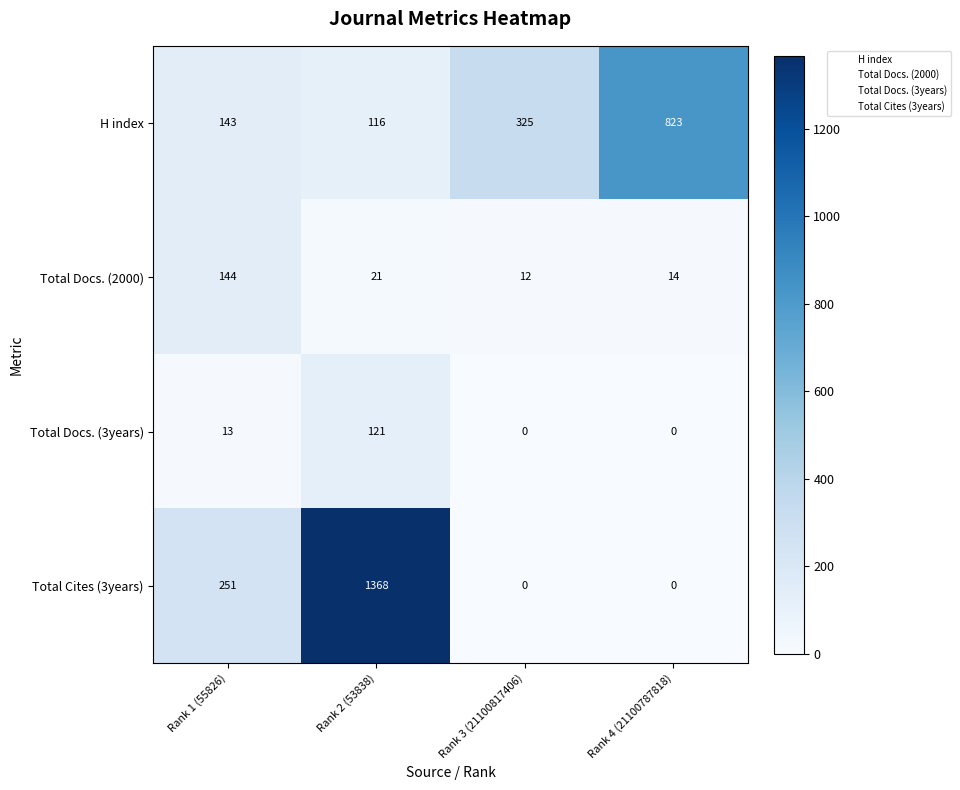

What is the total value across all series at Rank 3 (21100817406)?

337